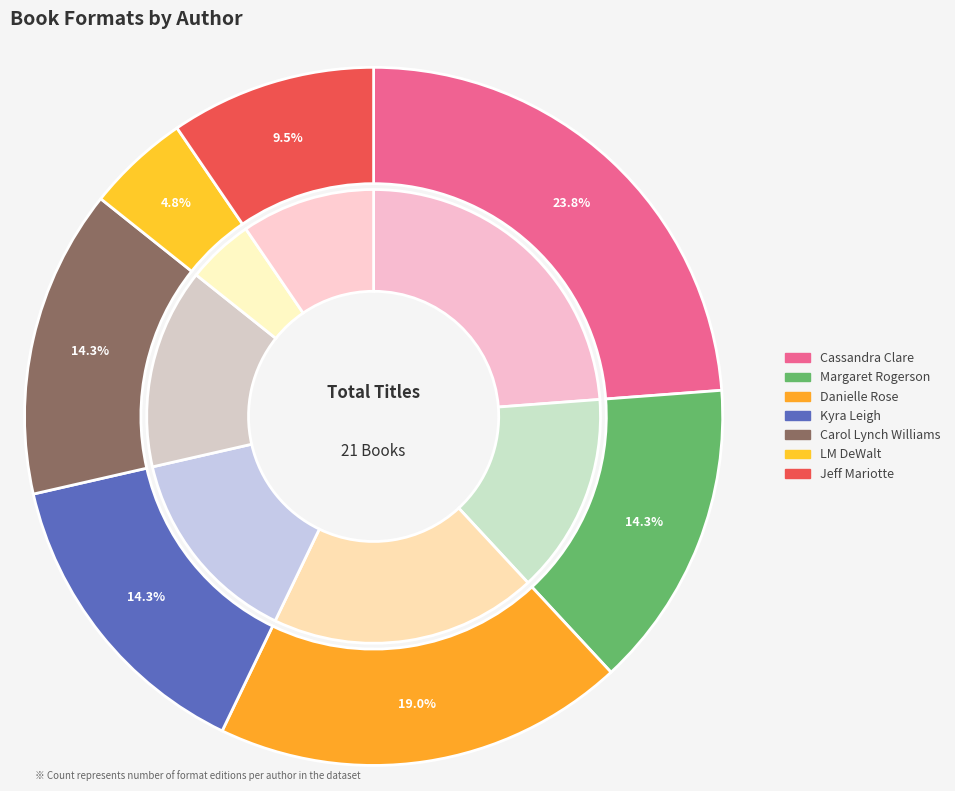

Which slice is the largest?

Cassandra Clare